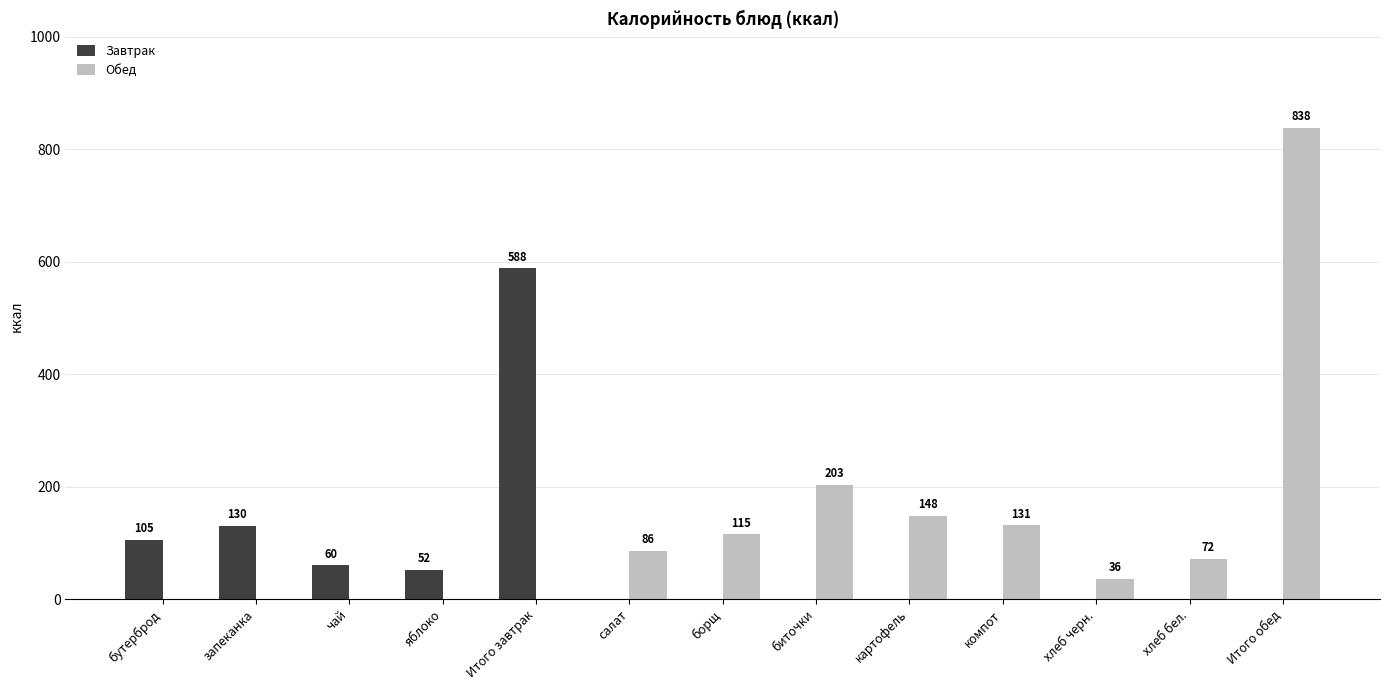

What is the spread (max minus min) of values at бутерброд?

105